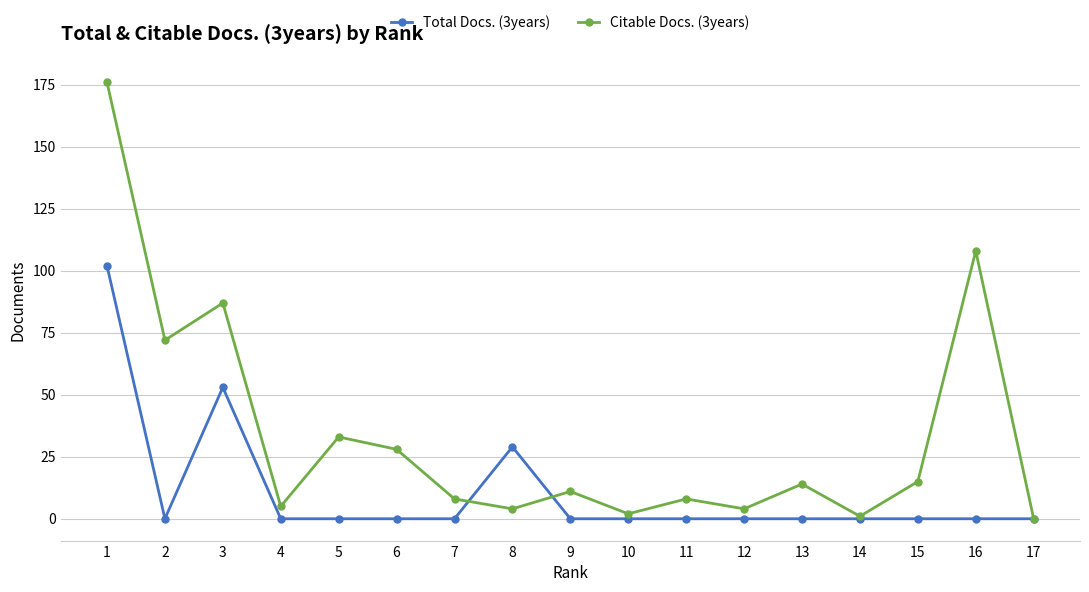

Which series has the largest total across all categories?

Citable Docs. (3years)